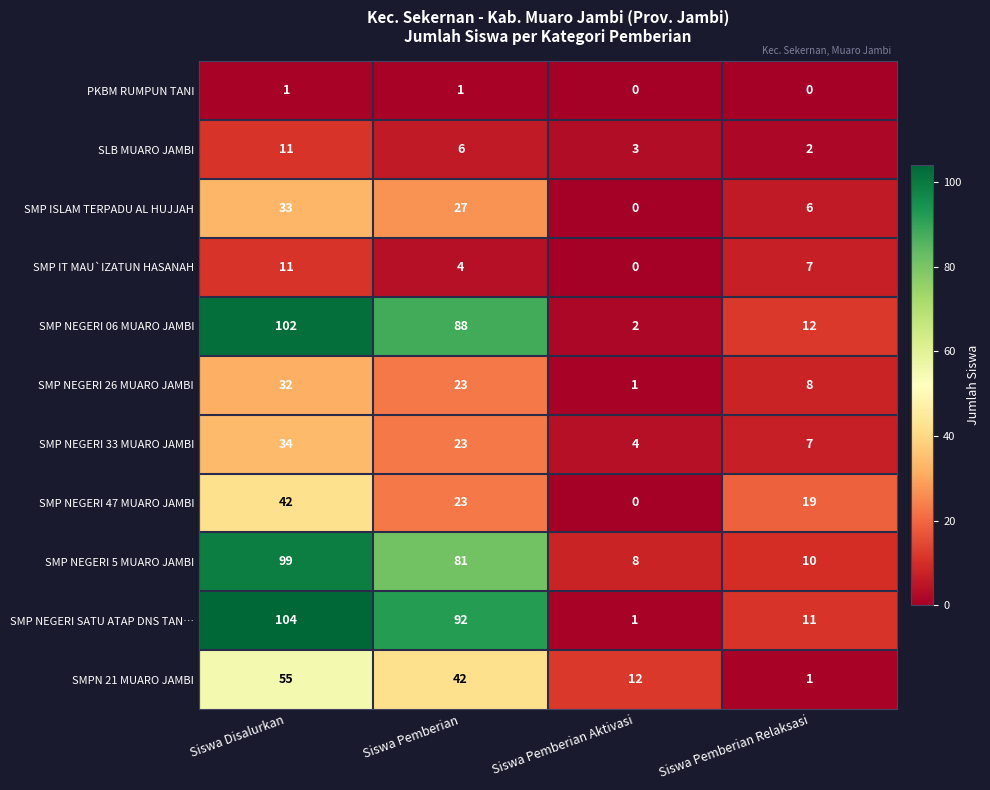

Which category has the highest value in the SMPN 21 MUARO JAMBI series?

Siswa Disalurkan